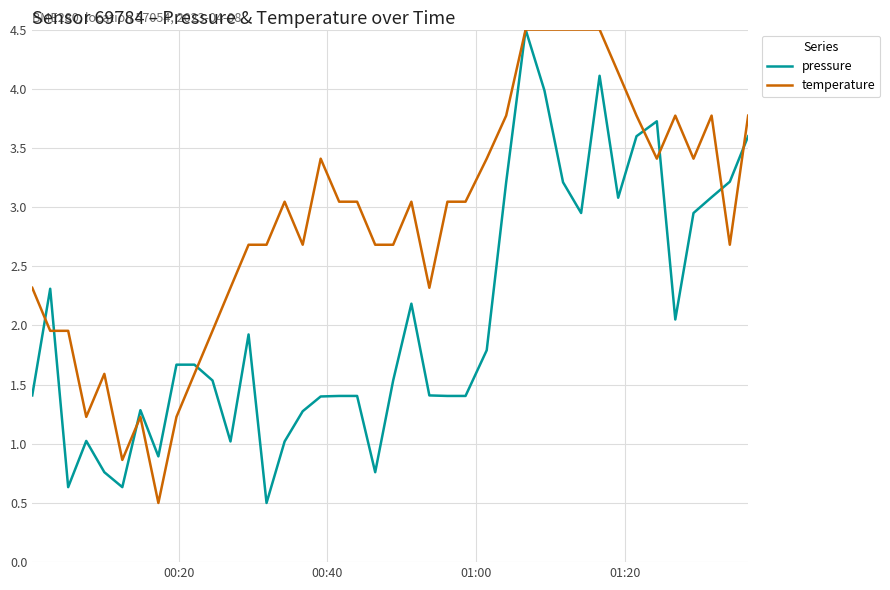

List the series in order of their overall mean, highest first.

temperature, pressure